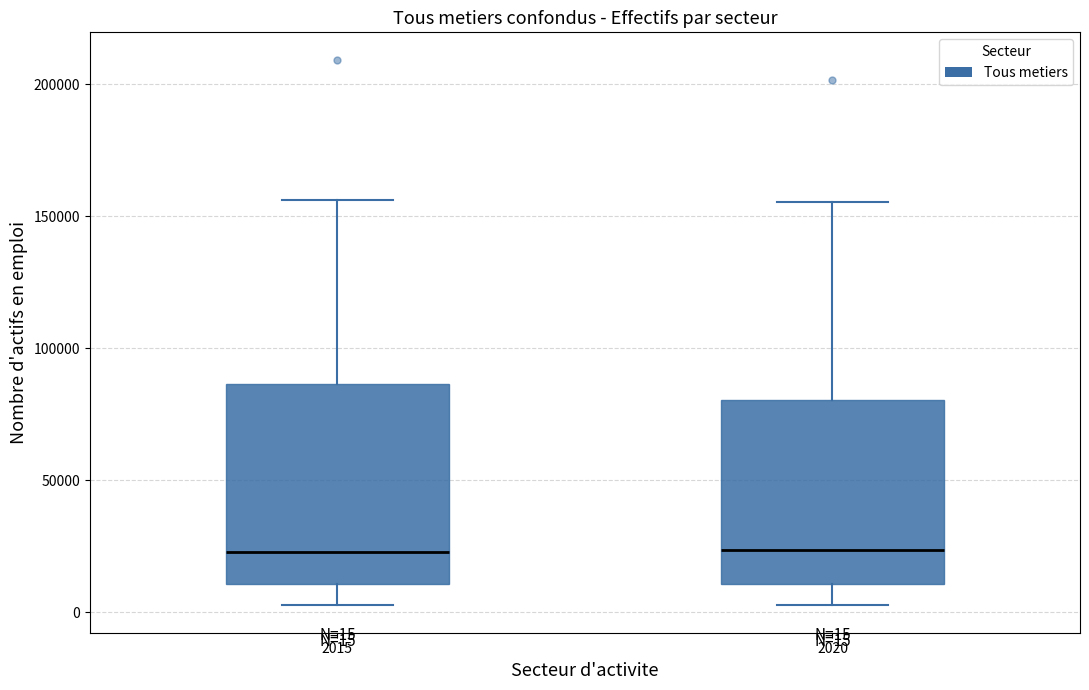

Comparing the boxes themselves (not the whiskers), which one is the tallest?

2015